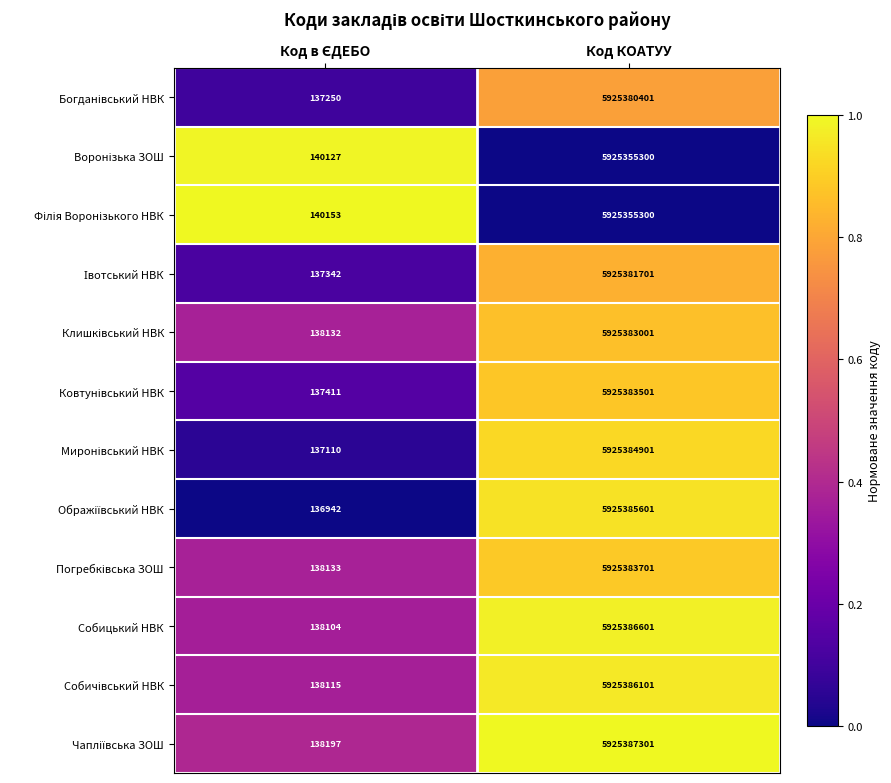

What is the approximate value of Собицький НВК at Код КОАТУУ?

5925386601